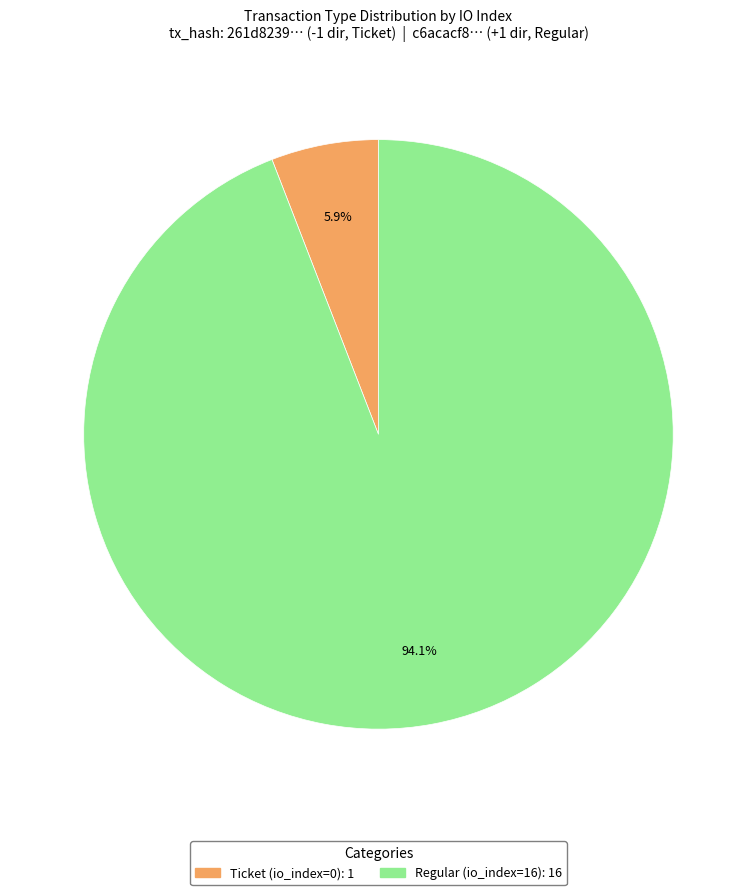

Is there a majority slice in this chart?

Yes